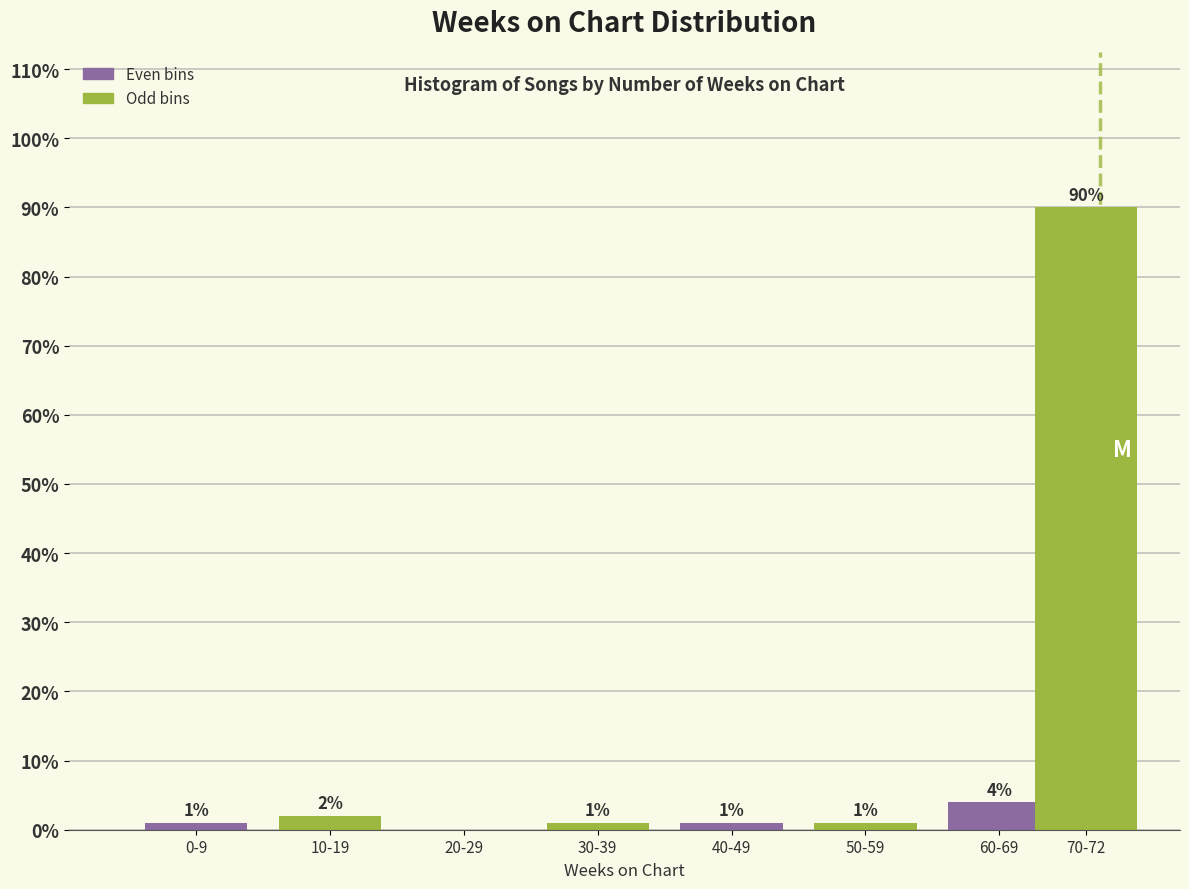

Reading left to right, transcribe all the data shown in this chart.

0-9=1	10-19=2	20-29=0	30-39=1	40-49=1	50-59=1	60-69=4	70-72=90